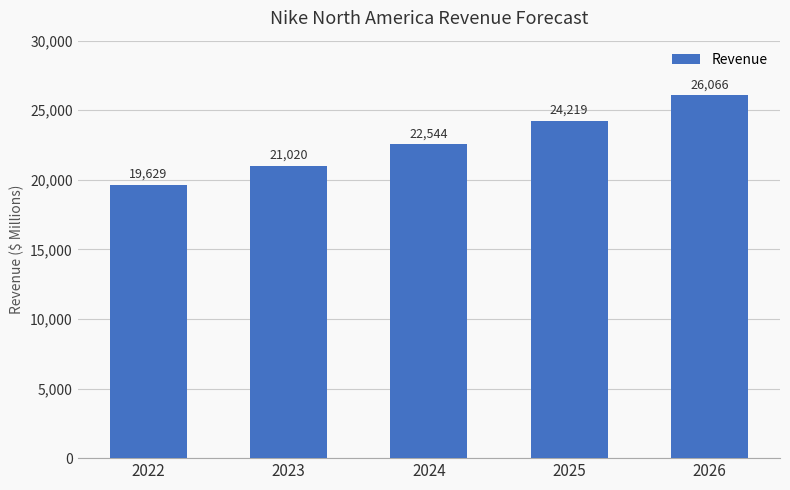

What is the value of the 3rd bar from the left?

22544.5